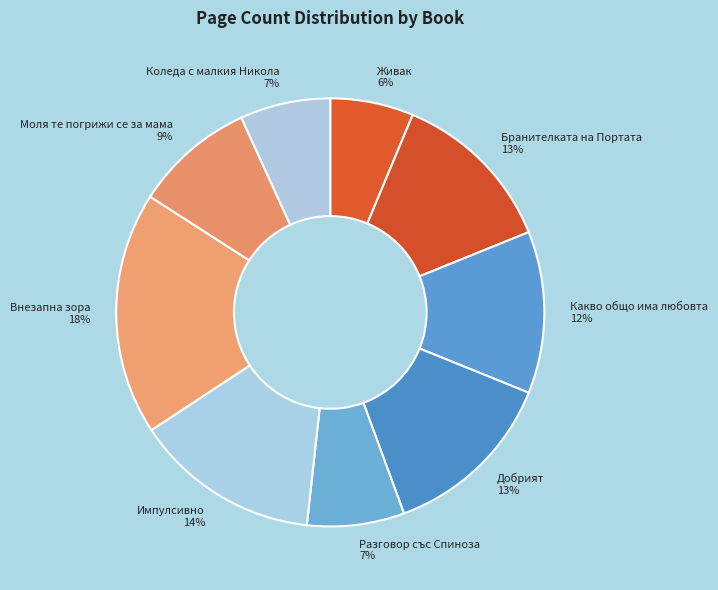

How many segments does this pie chart have?

9